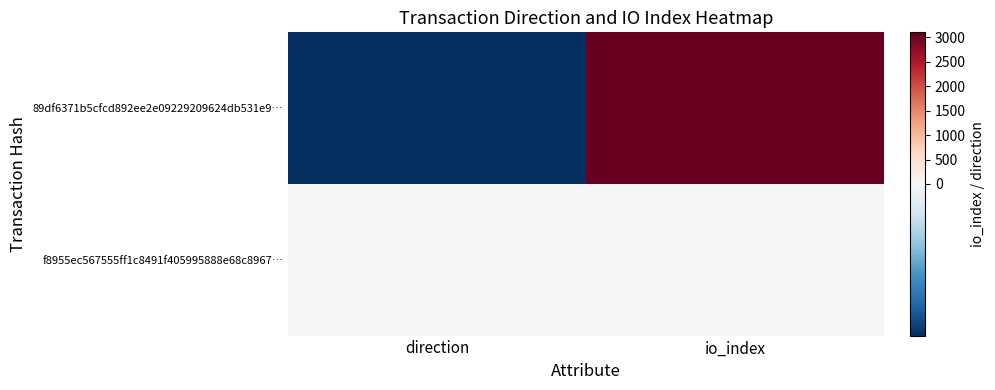

What is the spread (max minus min) of values at direction?

2